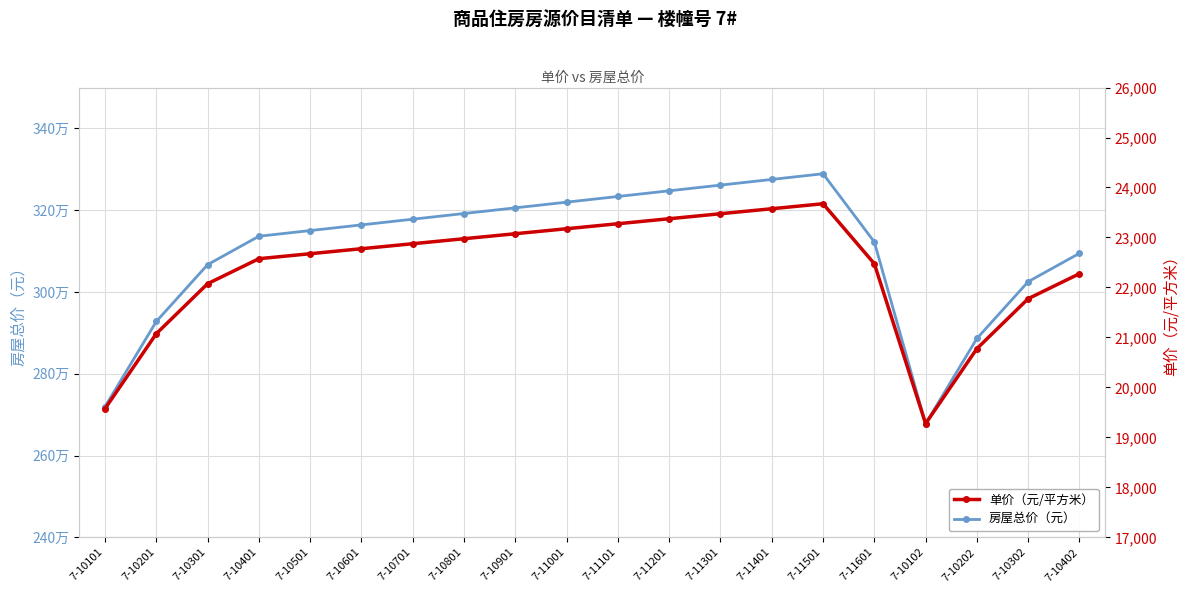

What is the sum of the 房屋总价（元） values at 7-10501 and 7-10601?

6314369